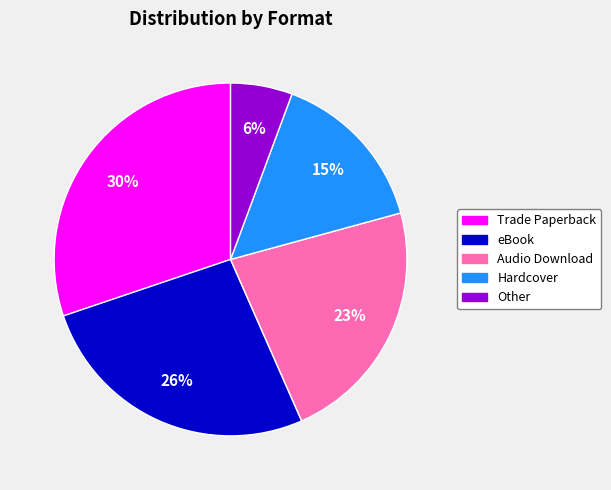

To the nearest percent, what is the difference between the Trade Paperback and Hardcover slice percentages?

15%